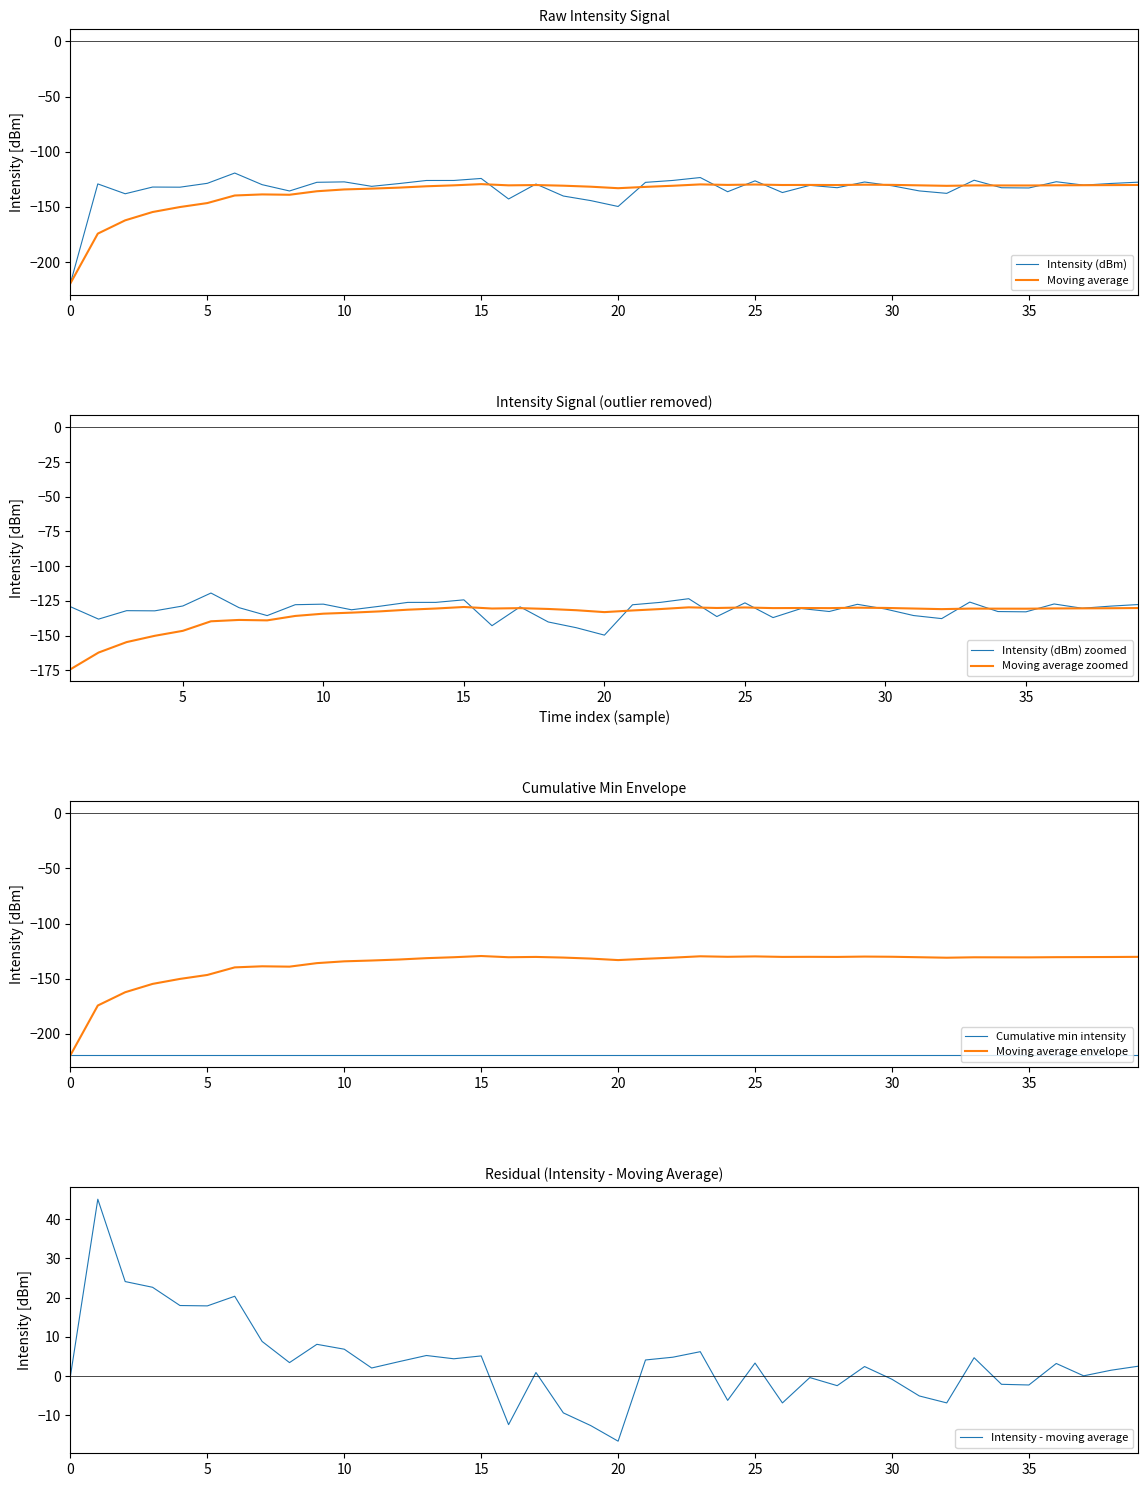

At which label does moving_avg first exceed -130?

15